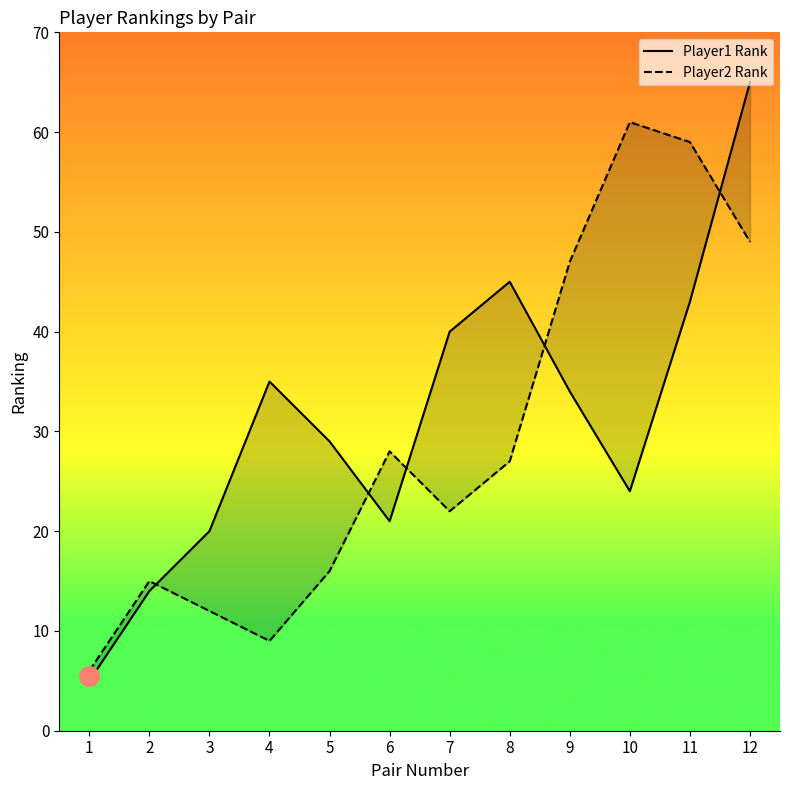

At which label does Player1 Rank first exceed 34?

4